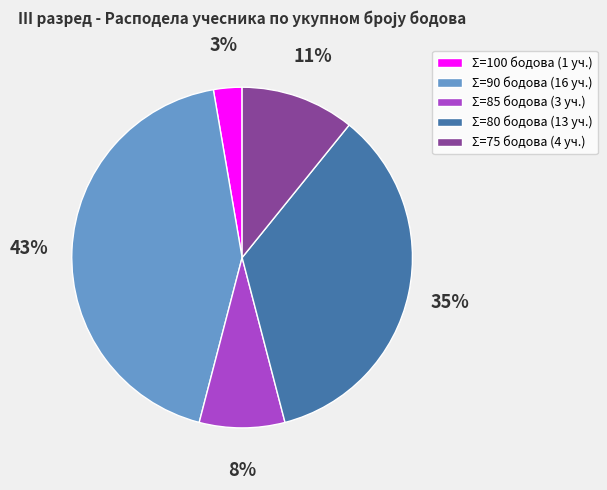

Does Σ=80 бодова (13 уч.) account for over 50% of the chart?

No